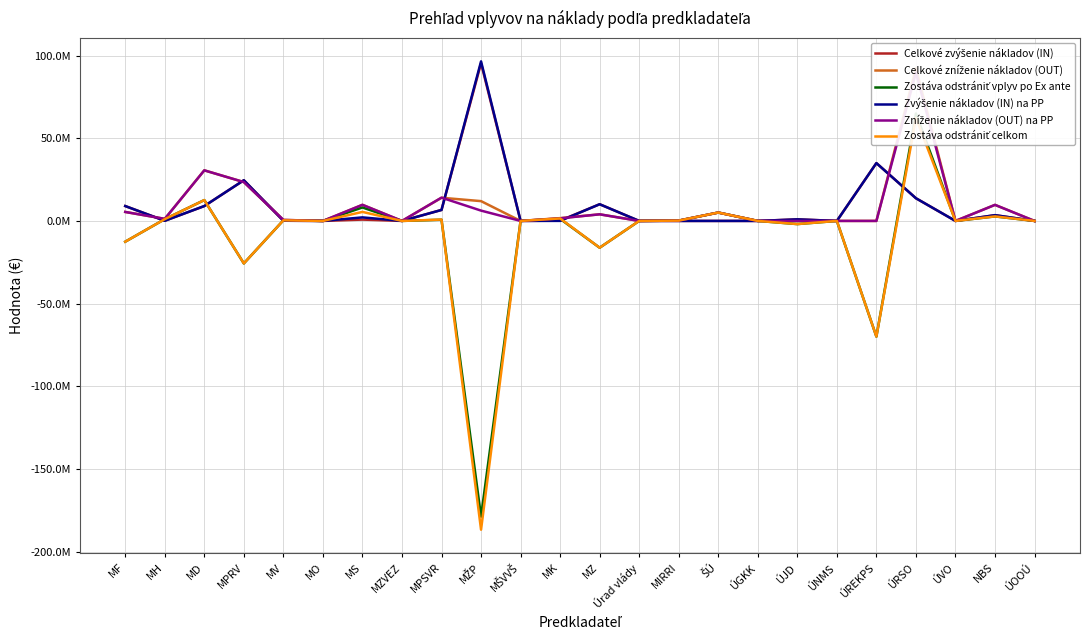

What is the minimum value shown in the chart?

-186745793.0